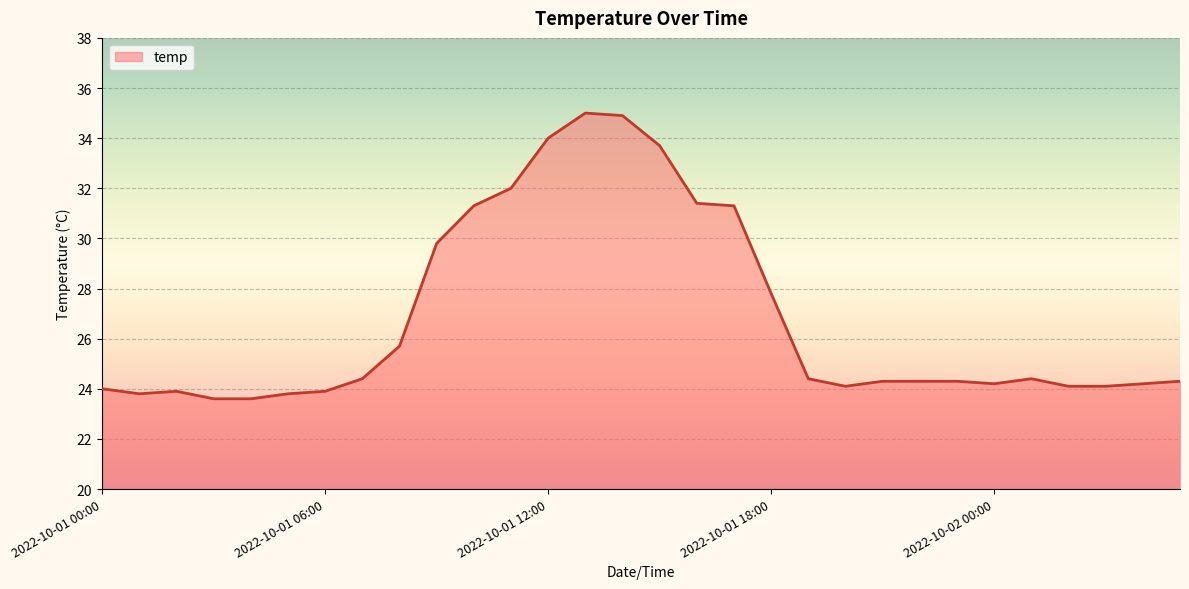

What is the maximum value shown in the chart?

35.0